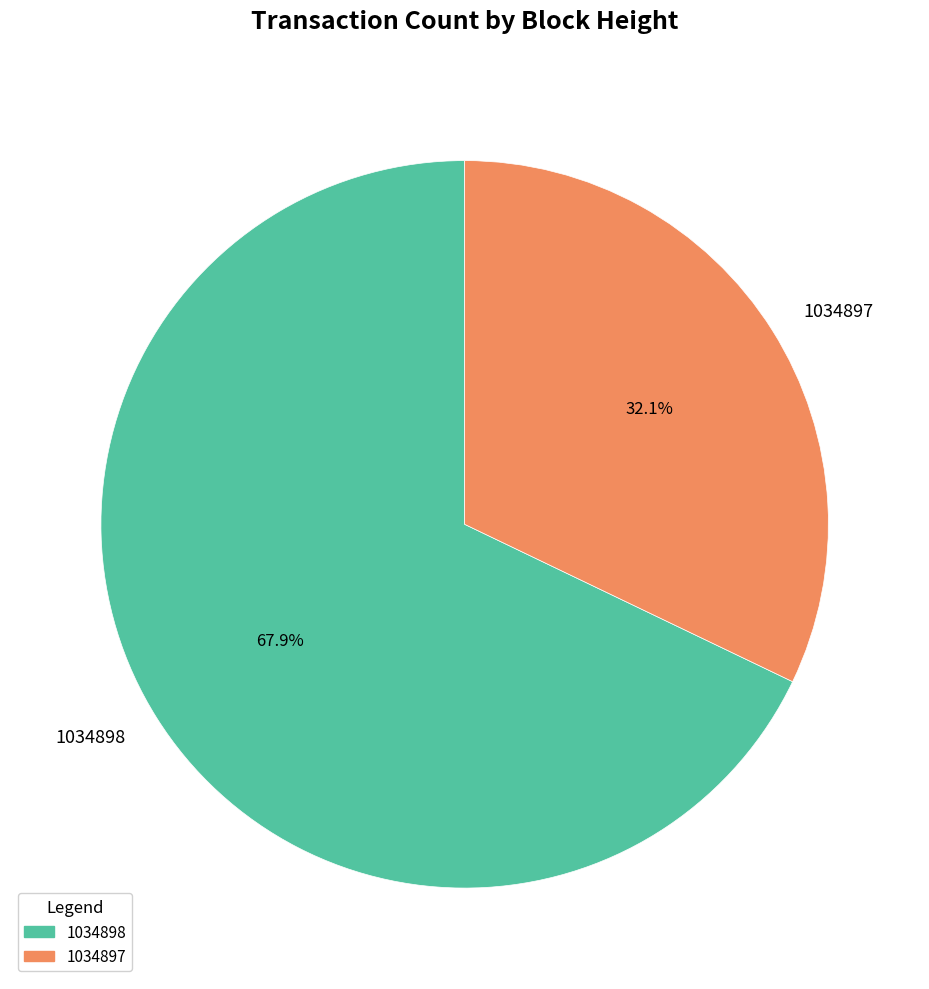

Approximately how many times larger is the value at 1034898 compared to 1034897?

2.1